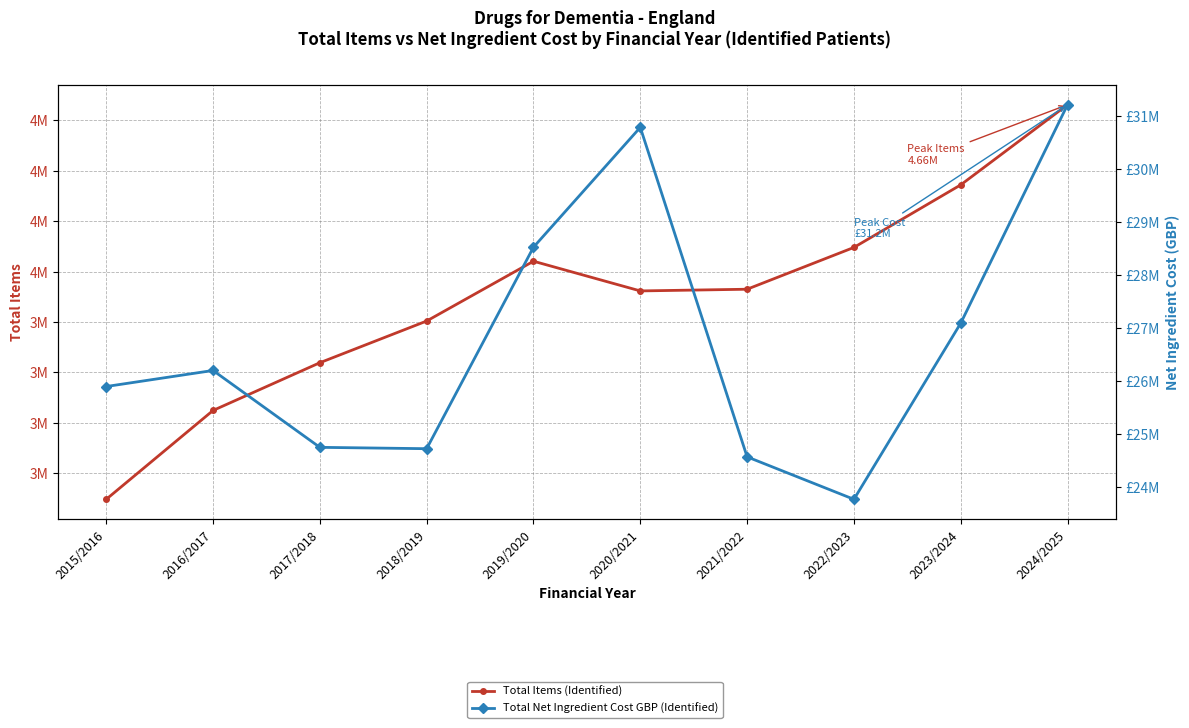

In Total Items (Identified), how many points are lower than both neighbors (excluding endpoints)?

1